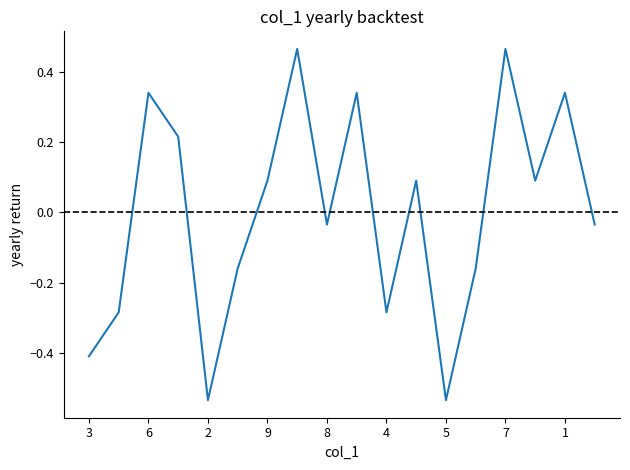

What is the difference between the maximum and minimum values?

1.0